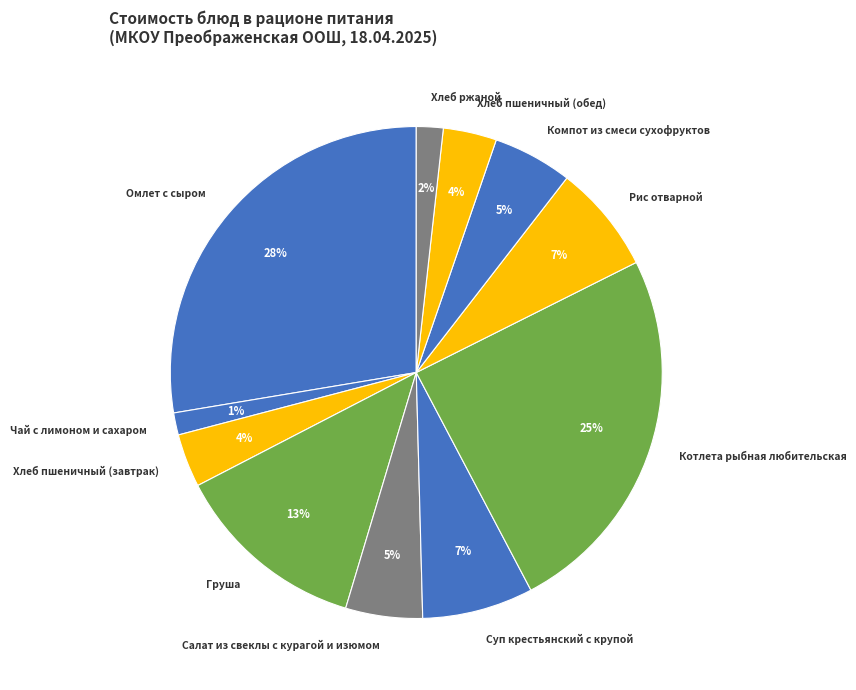

Which has a higher value, Груша or Хлеб ржаной?

Груша